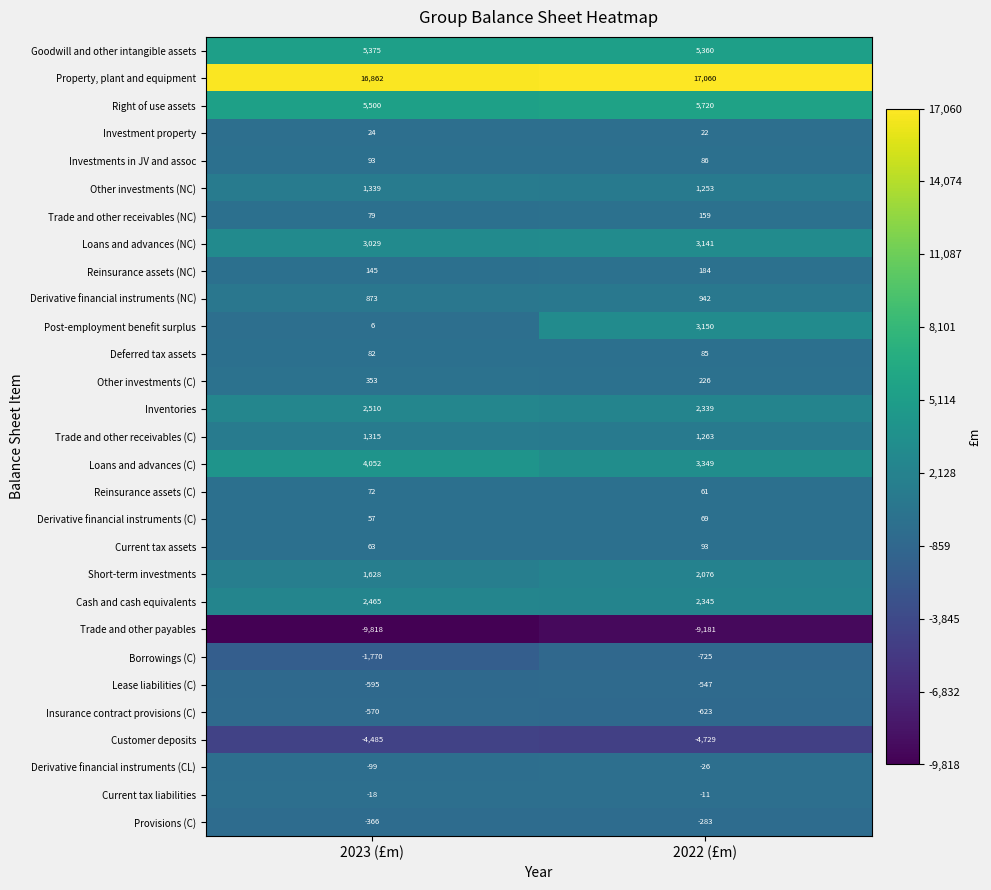

What is the difference between the maximum and minimum values in the Deferred tax assets series?

3